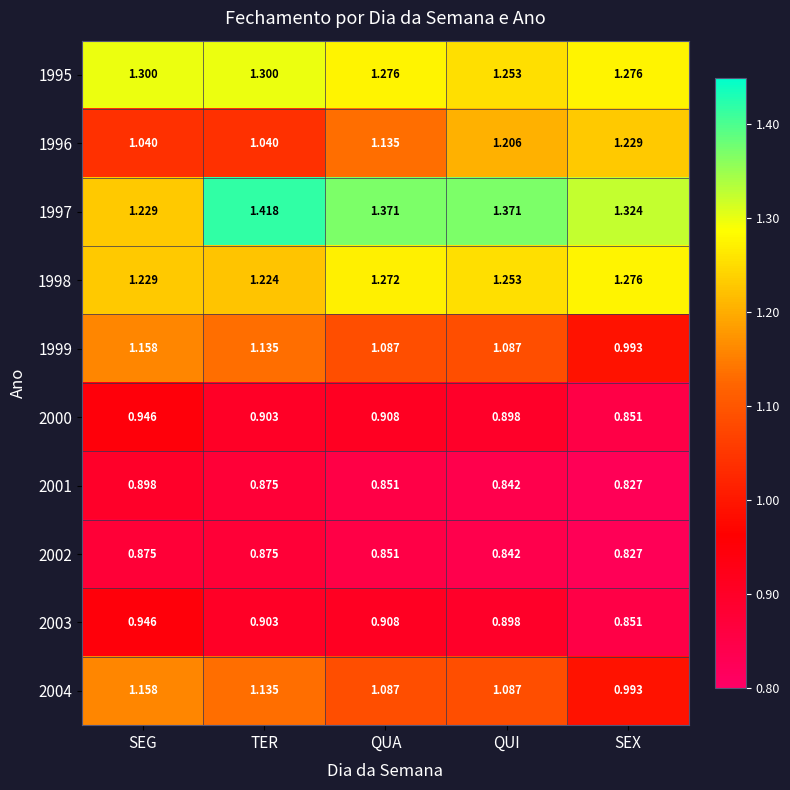

Where is 2003 nearest to the value 0?

SEX